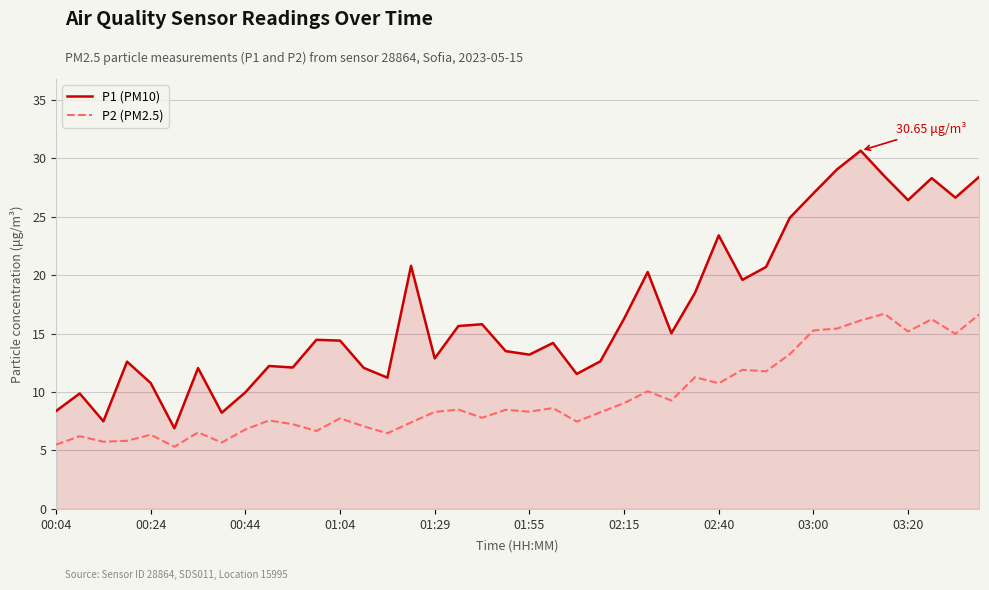

What is the difference between the maximum and minimum values in the P2 (PM2.5) series?

11.4